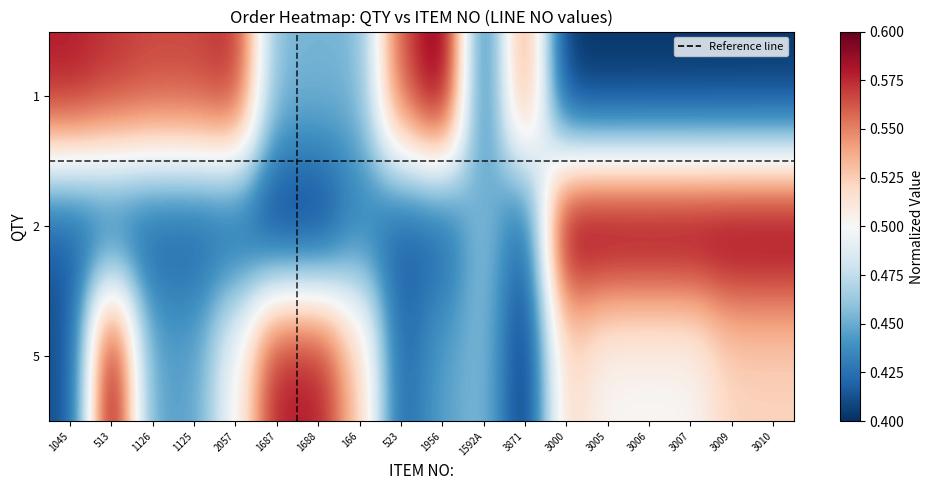

Reading left to right, list all the values displayed in this chart.

1: 1045=0.6	513=0.6	1126=0.6	1125=0.6	2057=0.6	1687=0.5	1688=0.5	166=0.5	523=0.6	1956=0.6	1592A=0.4	3871=0.6	3000=0.4	3005=0.4	3006=0.4	3007=0.4	3009=0.4	3010=0.4
2: 1045=0.4	513=0.4	1126=0.4	1125=0.4	2057=0.4	1687=0.4	1688=0.4	166=0.4	523=0.4	1956=0.4	1592A=0.5	3871=0.4	3000=0.6	3005=0.6	3006=0.6	3007=0.6	3009=0.6	3010=0.6
5: 1045=0.4	513=0.6	1126=0.4	1125=0.4	2057=0.5	1687=0.6	1688=0.6	166=0.5	523=0.4	1956=0.4	1592A=0.5	3871=0.4	3000=0.5	3005=0.5	3006=0.5	3007=0.5	3009=0.5	3010=0.5